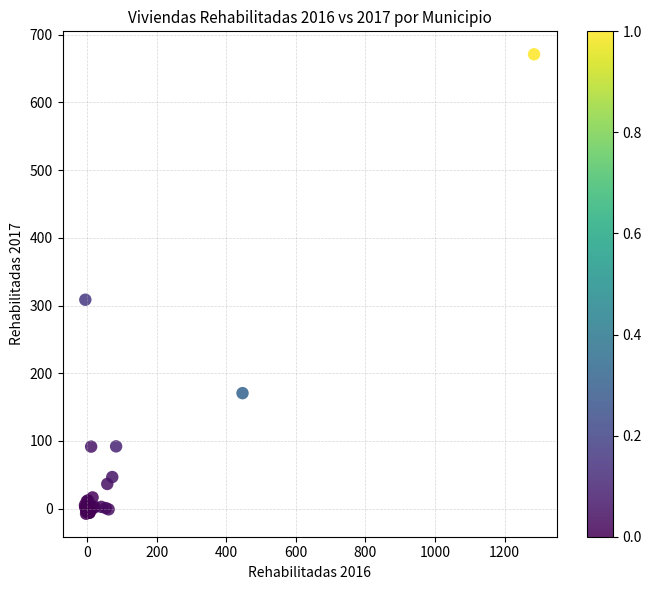

What Y value in the scatter plot is closest to 331?

308.5